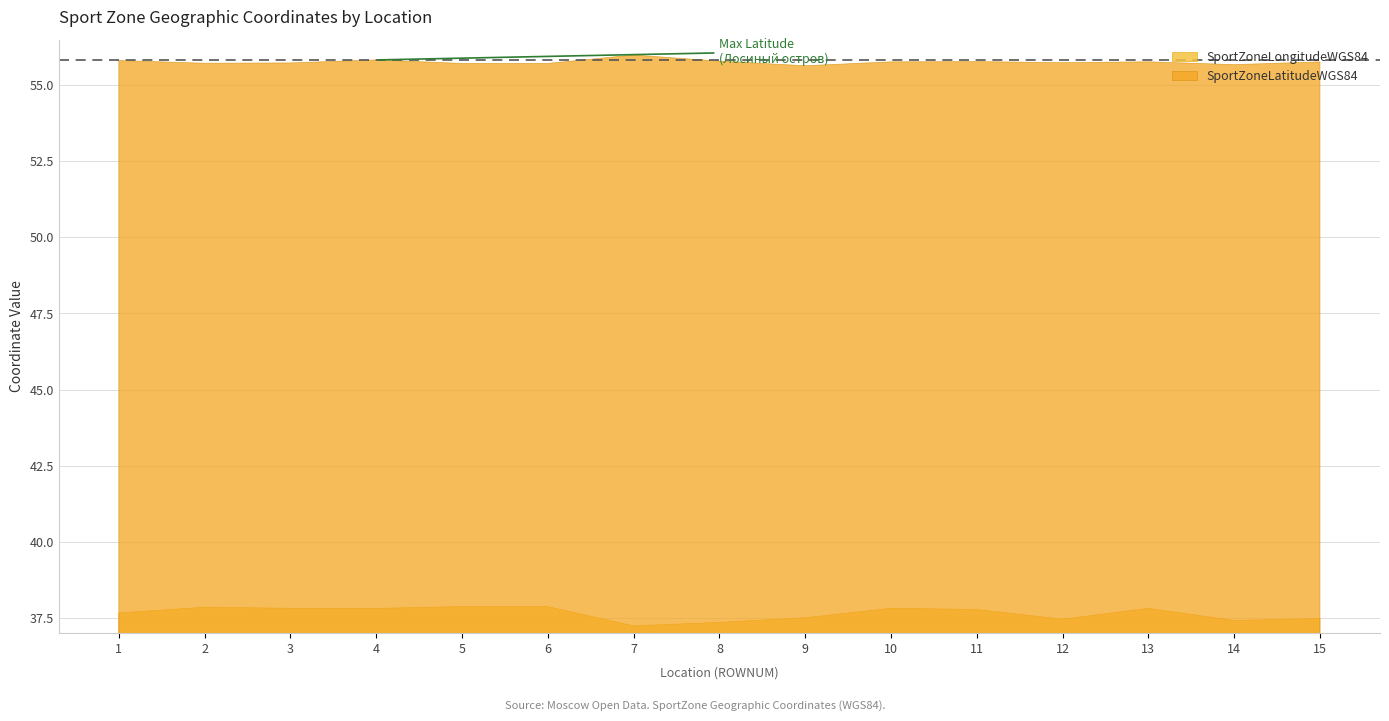

Reading left to right, list all the values displayed in this chart.

SportZoneLongitudeWGS84: 37.7	37.8	37.8	37.8	37.9	37.9	37.2	37.4	37.5	37.8	37.8	37.5	37.8	37.4	37.5
SportZoneLatitudeWGS84: 55.8	55.7	55.7	55.8	55.7	55.7	56.0	55.8	55.6	55.8	55.8	55.7	55.8	55.7	55.8